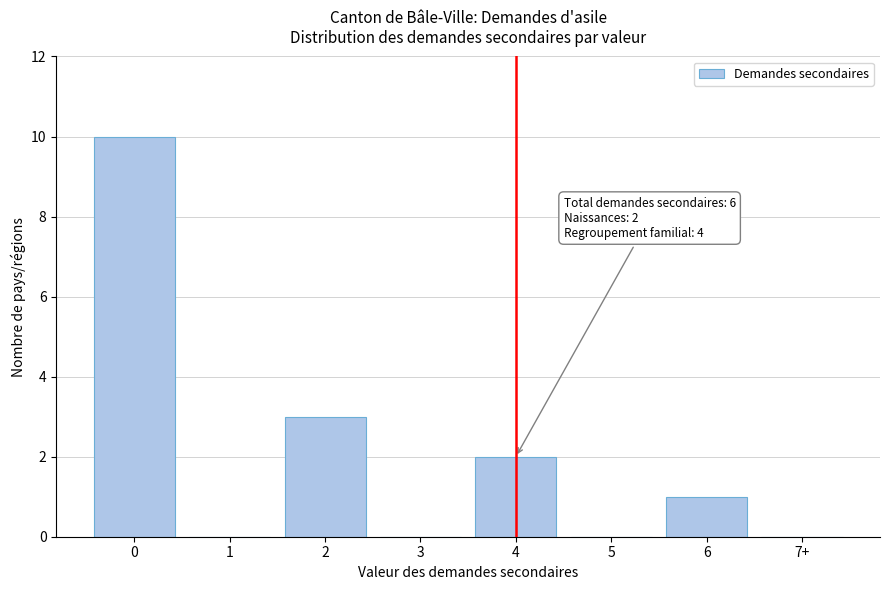

Reading left to right, extract all data points from this chart.

0=10	1=0	2=3	3=0	4=2	5=0	6=1	7+=0